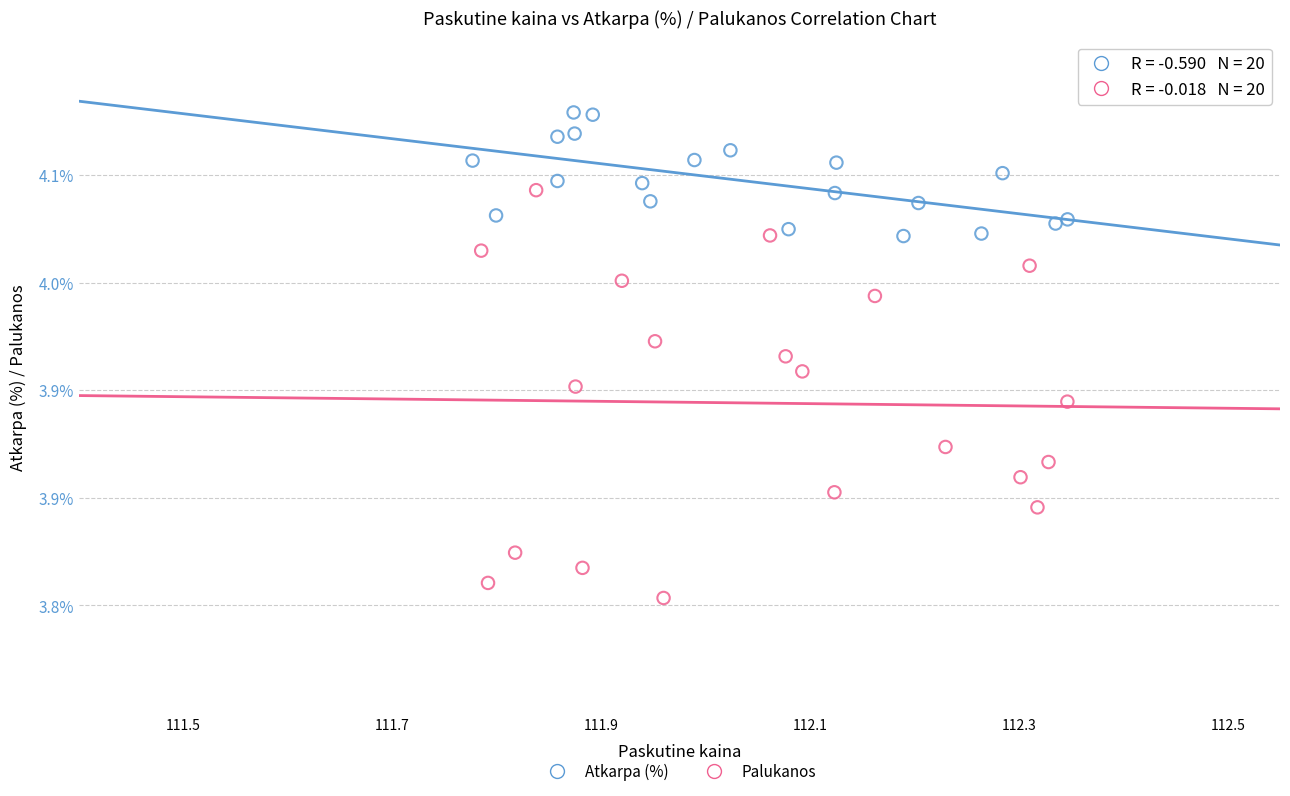

Which series has the largest Y range (max minus min)?

Palukanos